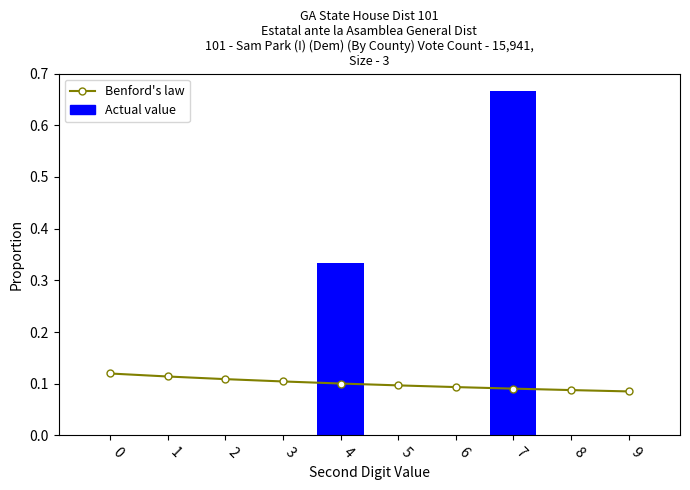

How many positive values does the Actual value series have?

2